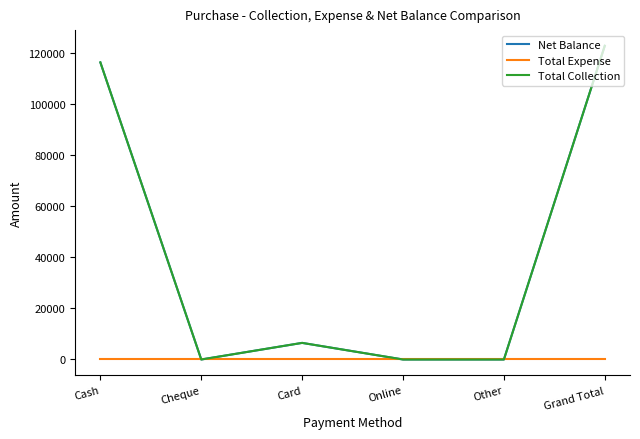

What is the label of the 1st point from the left?

Cash